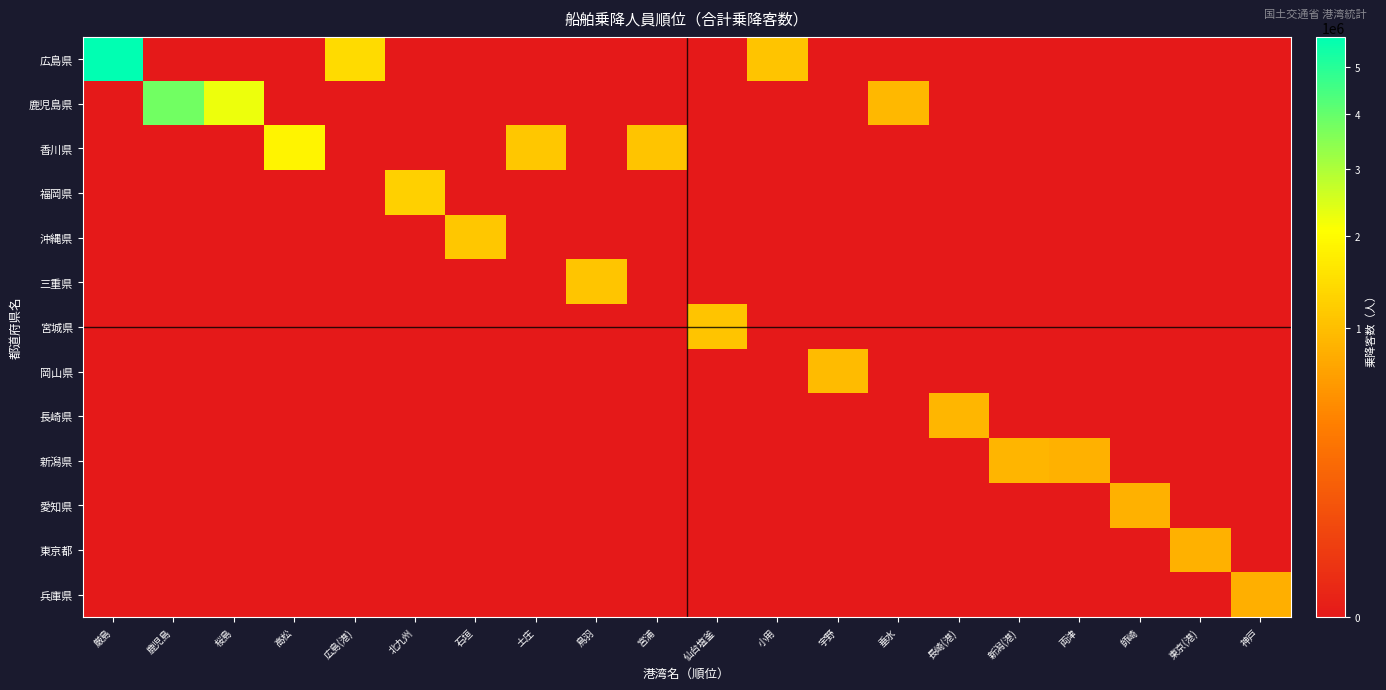

At how many categories does at least one series exceed 4422253?

1